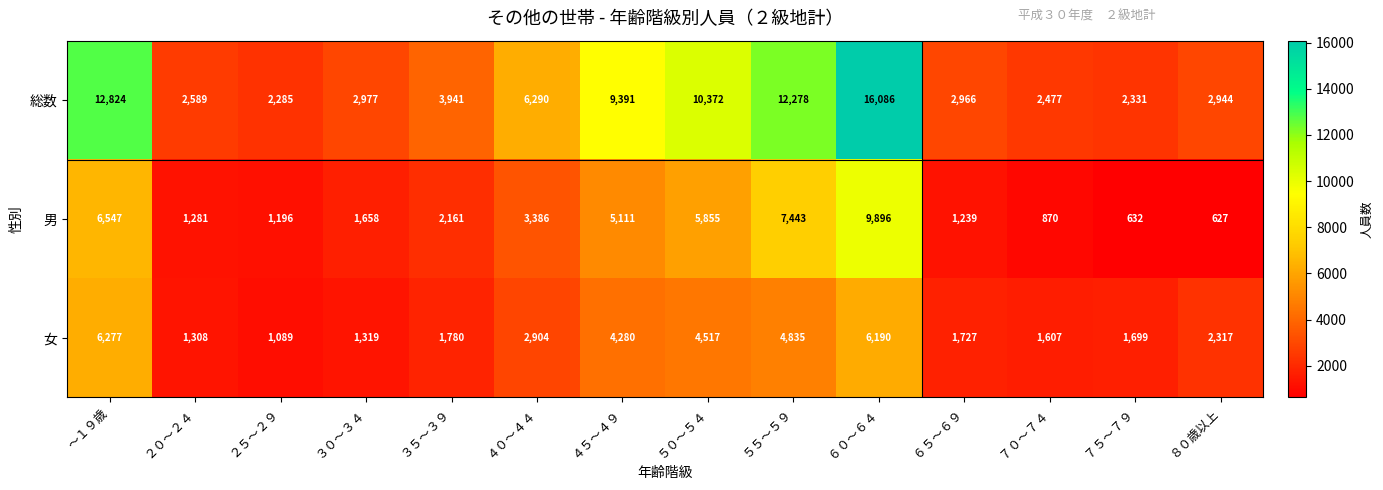

Which series has the largest total across all categories?

総数